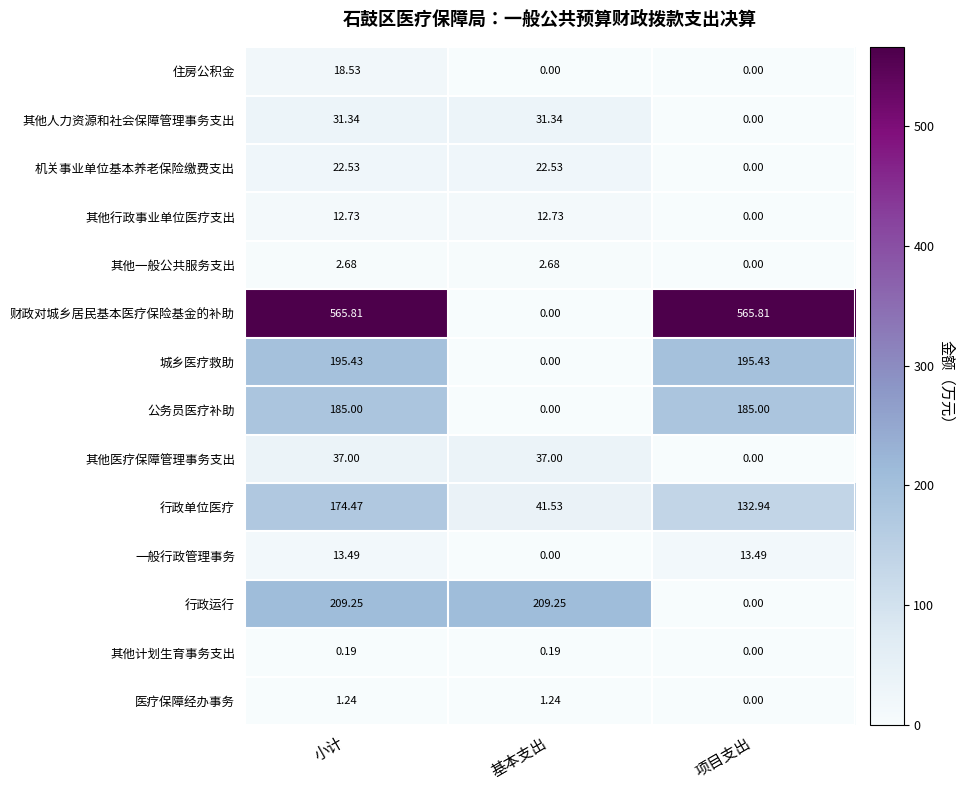

List the series in order of their peak value, highest first.

财政对城乡居民基本医疗保险基金的补助, 行政运行, 城乡医疗救助, 公务员医疗补助, 行政单位医疗, 其他医疗保障管理事务支出, 其他人力资源和社会保障管理事务支出, 机关事业单位基本养老保险缴费支出, 住房公积金, 一般行政管理事务, 其他行政事业单位医疗支出, 其他一般公共服务支出, 医疗保障经办事务, 其他计划生育事务支出